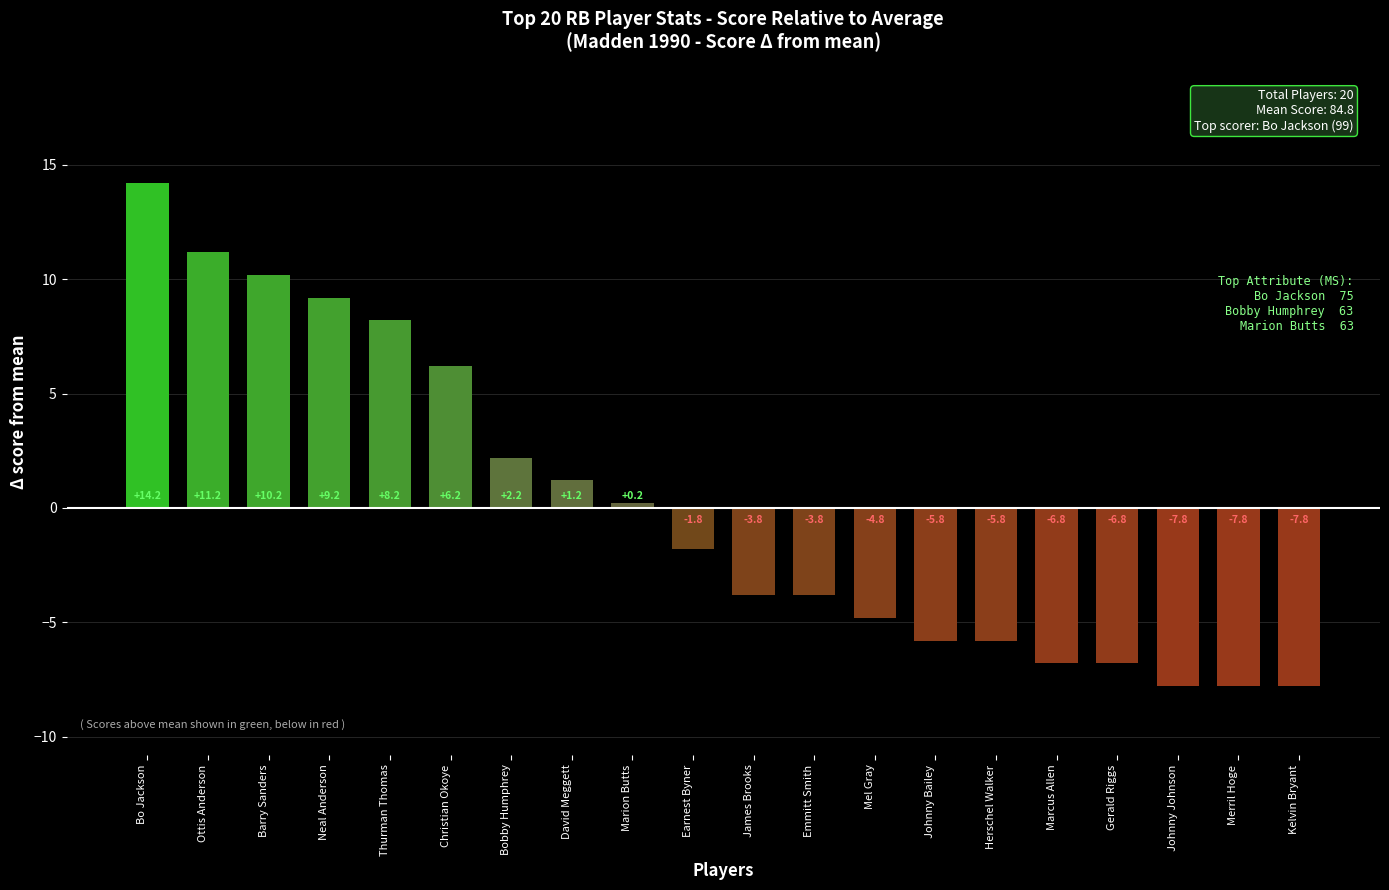

Are the bars grouped side by side (vs. stacked)?

No